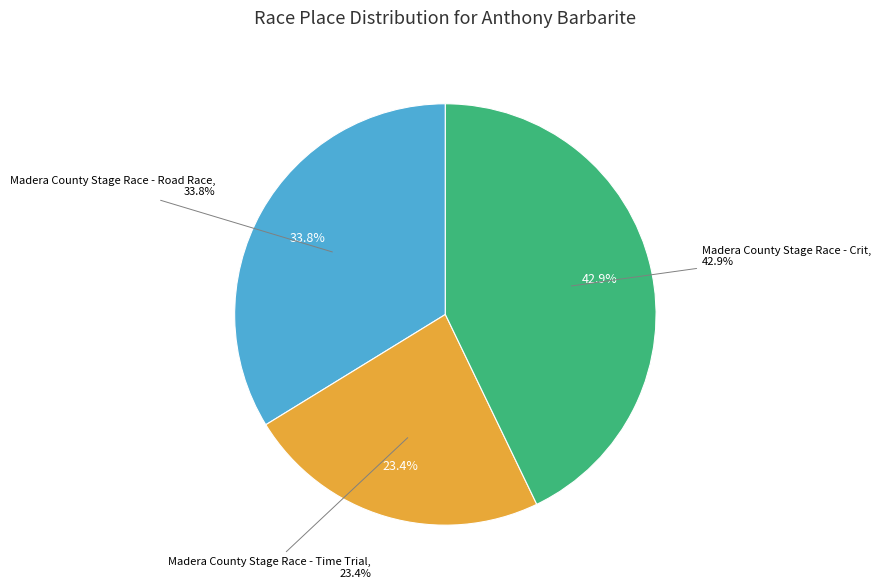

To the nearest percent, what percentage of the pie is Madera County Stage Race - Road Race?

34%